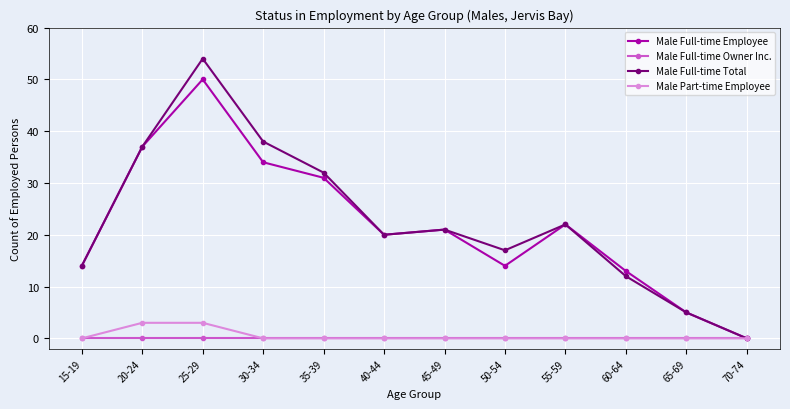

The value of Male Full-time Employee at 15-19 is 14. True or false?

True